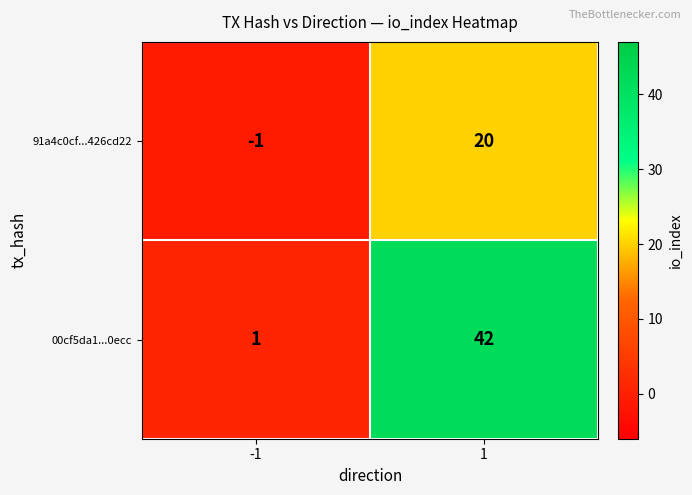

The value of 00cf5da1...0ecc at 1 is 16. True or false?

False